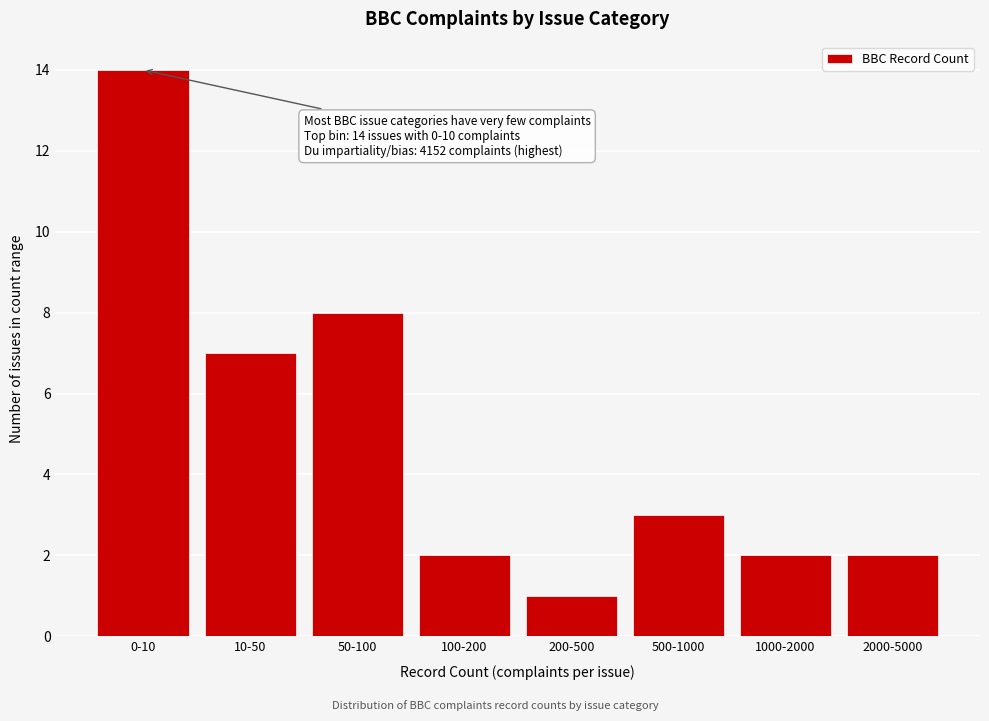

Reading left to right, extract all data points from this chart.

0-10=14	10-50=7	50-100=8	100-200=2	200-500=1	500-1000=3	1000-2000=2	2000-5000=2